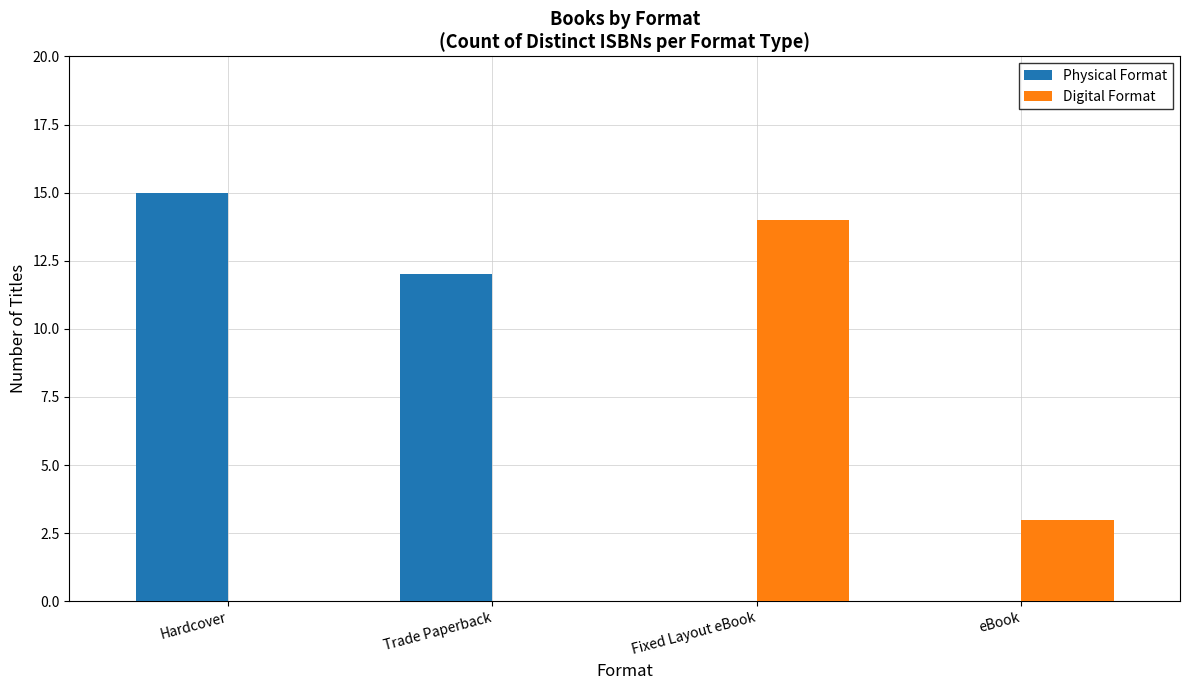

What is the total value across all series at Fixed Layout eBook?

14